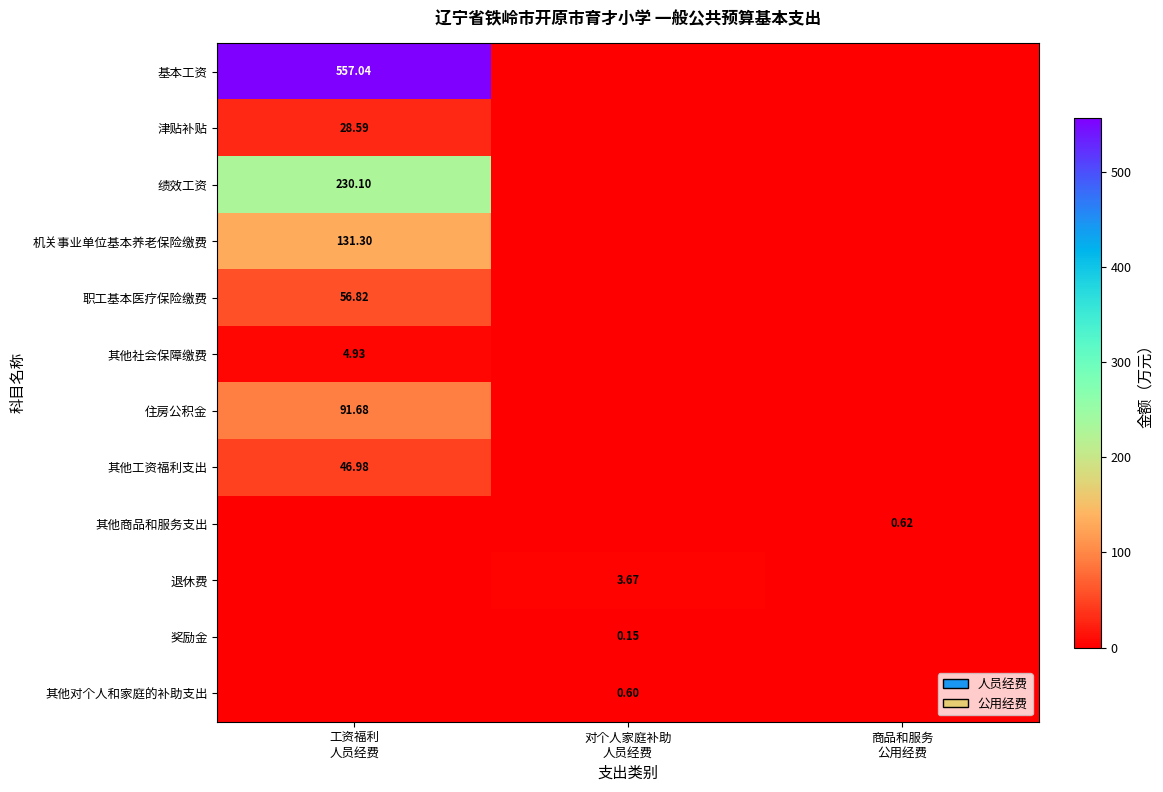

Is the value of 退休费 at 商品和服务 公用经费 greater than the value of 津贴补贴 at 对个人家庭补助 人员经费?

No